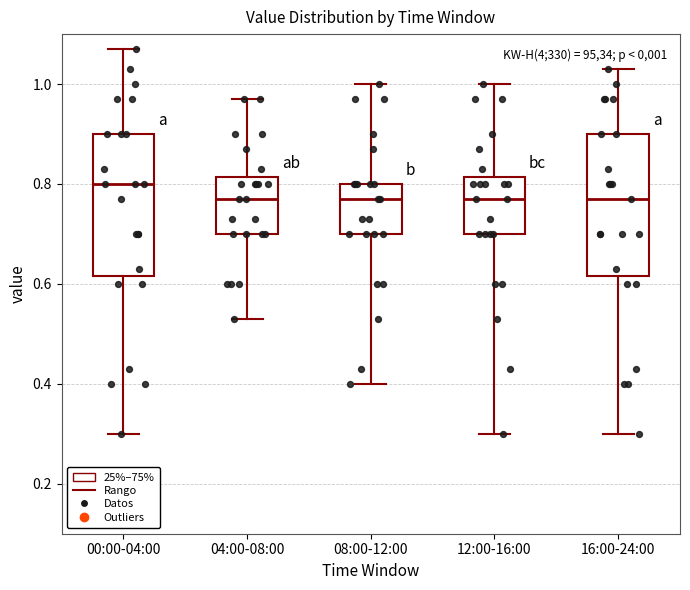

Which box has the highest median line?

00:00-04:00